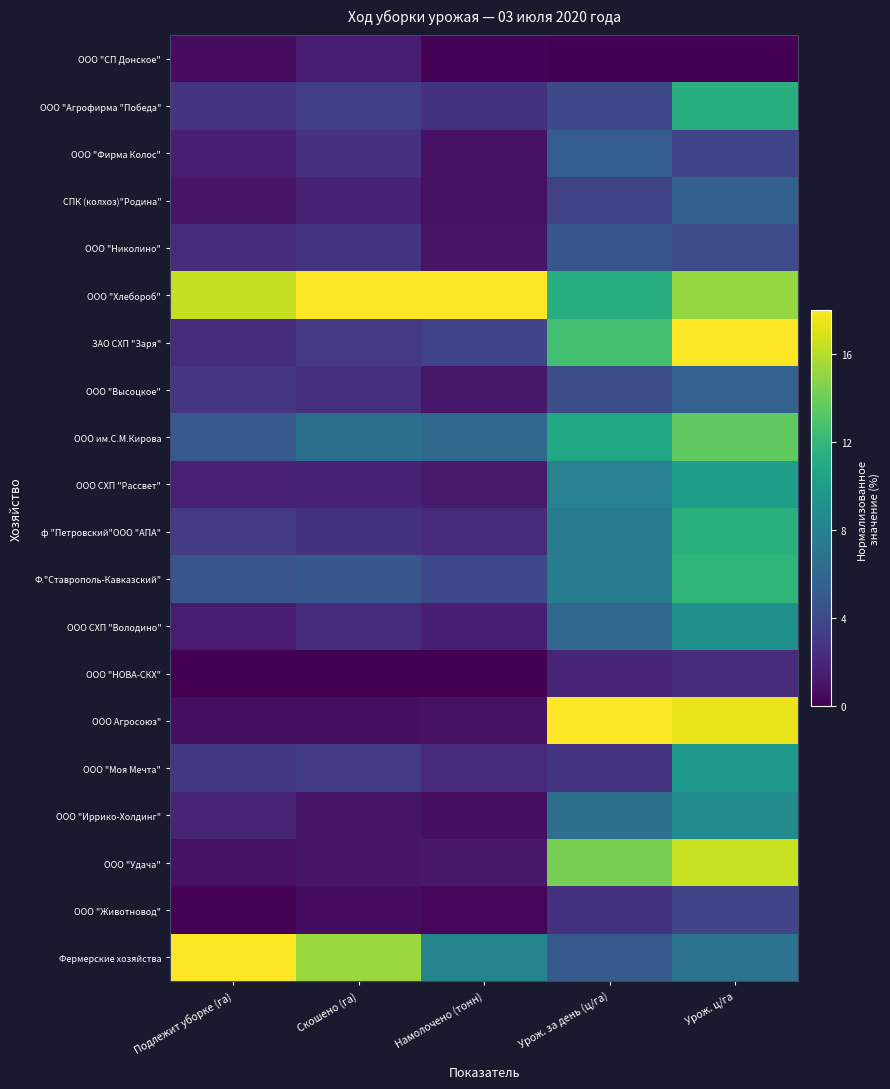

Reading left to right, extract all data points from this chart.

ООО "СП Донское": Подлежит уборке (га)=0.6	Скошено (га)=1.4	Намолочено (тонн)=0.2	Урож. за день (ц/га)=0.0	Урож. ц/га=0.0
ООО "Агрофирма "Победа": Подлежит уборке (га)=2.7	Скошено (га)=3.3	Намолочено (тонн)=2.6	Урож. за день (ц/га)=4.0	Урож. ц/га=11.4
ООО "Фирма Колос": Подлежит уборке (га)=1.5	Скошено (га)=2.6	Намолочено (тонн)=0.9	Урож. за день (ц/га)=5.4	Урож. ц/га=3.8
СПК (колхоз)"Родина": Подлежит уборке (га)=1.1	Скошено (га)=1.8	Намолочено (тонн)=0.8	Урож. за день (ц/га)=3.5	Урож. ц/га=5.6
ООО "Николино": Подлежит уборке (га)=2.2	Скошено (га)=2.7	Намолочено (тонн)=1.0	Урож. за день (ц/га)=4.8	Урож. ц/га=4.2
ООО "Хлебороб": Подлежит уборке (га)=16.4	Скошено (га)=18.0	Намолочено (тонн)=18.0	Урож. за день (ц/га)=11.2	Урож. ц/га=15.2
ЗАО СХП "Заря": Подлежит уборке (га)=2.4	Скошено (га)=3.1	Намолочено (тонн)=3.7	Урож. за день (ц/га)=12.5	Урож. ц/га=18.0
ООО "Высоцкое": Подлежит уборке (га)=2.8	Скошено (га)=2.5	Намолочено (тонн)=1.2	Урож. за день (ц/га)=4.3	Урож. ц/га=5.6
ООО им.С.М.Кирова: Подлежит уборке (га)=5.1	Скошено (га)=6.5	Намолочено (тонн)=6.0	Урож. за день (ц/га)=10.7	Урож. ц/га=13.6
ООО СХП "Рассвет": Подлежит уборке (га)=1.7	Скошено (га)=1.7	Намолочено (тонн)=1.3	Урож. за день (ц/га)=8.0	Урож. ц/га=10.1
ф "Петровский"ООО "АПА": Подлежит уборке (га)=3.2	Скошено (га)=2.7	Намолочено (тонн)=2.1	Урож. за день (ц/га)=7.4	Урож. ц/га=11.5
Ф."Ставрополь-Кавказский": Подлежит уборке (га)=4.7	Скошено (га)=4.9	Намолочено (тонн)=4.0	Урож. за день (ц/га)=7.6	Урож. ц/га=11.9
ООО СХП "Володино": Подлежит уборке (га)=1.4	Скошено (га)=2.3	Намолочено (тонн)=1.6	Урож. за день (ц/га)=5.9	Урож. ц/га=9.1
ООО "НОВА-СКХ": Подлежит уборке (га)=0.0	Скошено (га)=0.0	Намолочено (тонн)=0.0	Урож. за день (ц/га)=1.9	Урож. ц/га=2.3
ООО Агросоюз": Подлежит уборке (га)=0.7	Скошено (га)=0.6	Намолочено (тонн)=0.8	Урож. за день (ц/га)=18.0	Урож. ц/га=17.4
ООО "Моя Мечта": Подлежит уборке (га)=3.0	Скошено (га)=3.2	Намолочено (тонн)=2.2	Урож. за день (ц/га)=2.8	Урож. ц/га=9.6
ООО "Иррико-Холдинг": Подлежит уборке (га)=1.9	Скошено (га)=1.0	Намолочено (тонн)=0.7	Урож. за день (ц/га)=6.6	Урож. ц/га=8.7
ООО "Удача": Подлежит уборке (га)=0.9	Скошено (га)=1.1	Намолочено (тонн)=1.2	Урож. за день (ц/га)=14.3	Урож. ц/га=16.5
ООО "Животновод": Подлежит уборке (га)=0.1	Скошено (га)=0.6	Намолочено (тонн)=0.2	Урож. за день (ц/га)=2.6	Урож. ц/га=3.7
Фермерские хозяйства: Подлежит уборке (га)=18.0	Скошено (га)=15.3	Намолочено (тонн)=8.1	Урож. за день (ц/га)=5.2	Урож. ц/га=6.8